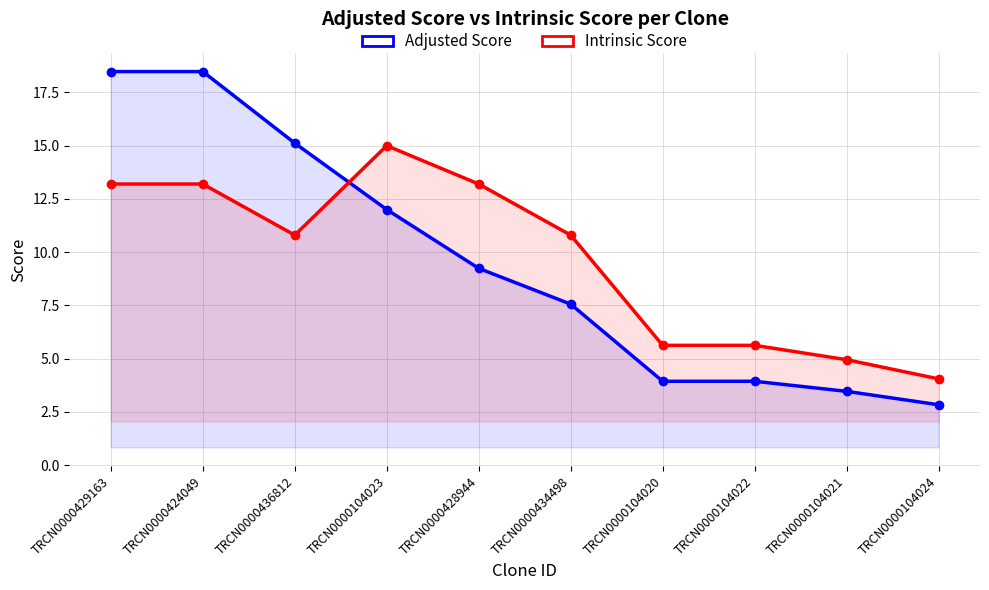

List the labels in order of Adjusted Score value, smallest first.

TRCN0000104024, TRCN0000104021, TRCN0000104020, TRCN0000104022, TRCN0000434498, TRCN0000428944, TRCN0000104023, TRCN0000436812, TRCN0000429163, TRCN0000424049